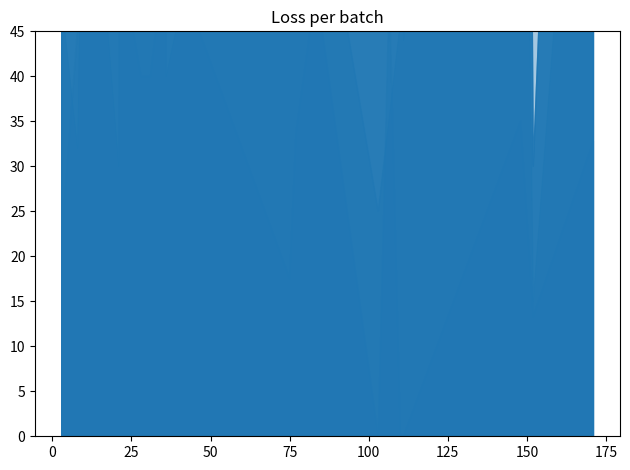

At how many categories does at least one series exceed 1058?

2